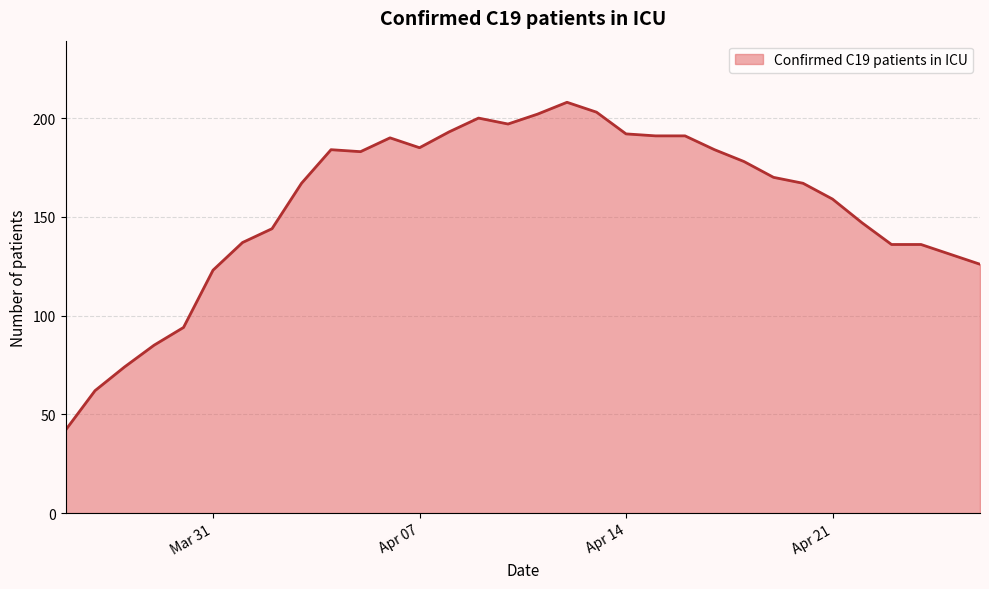

What is the difference between the maximum and minimum values?

166